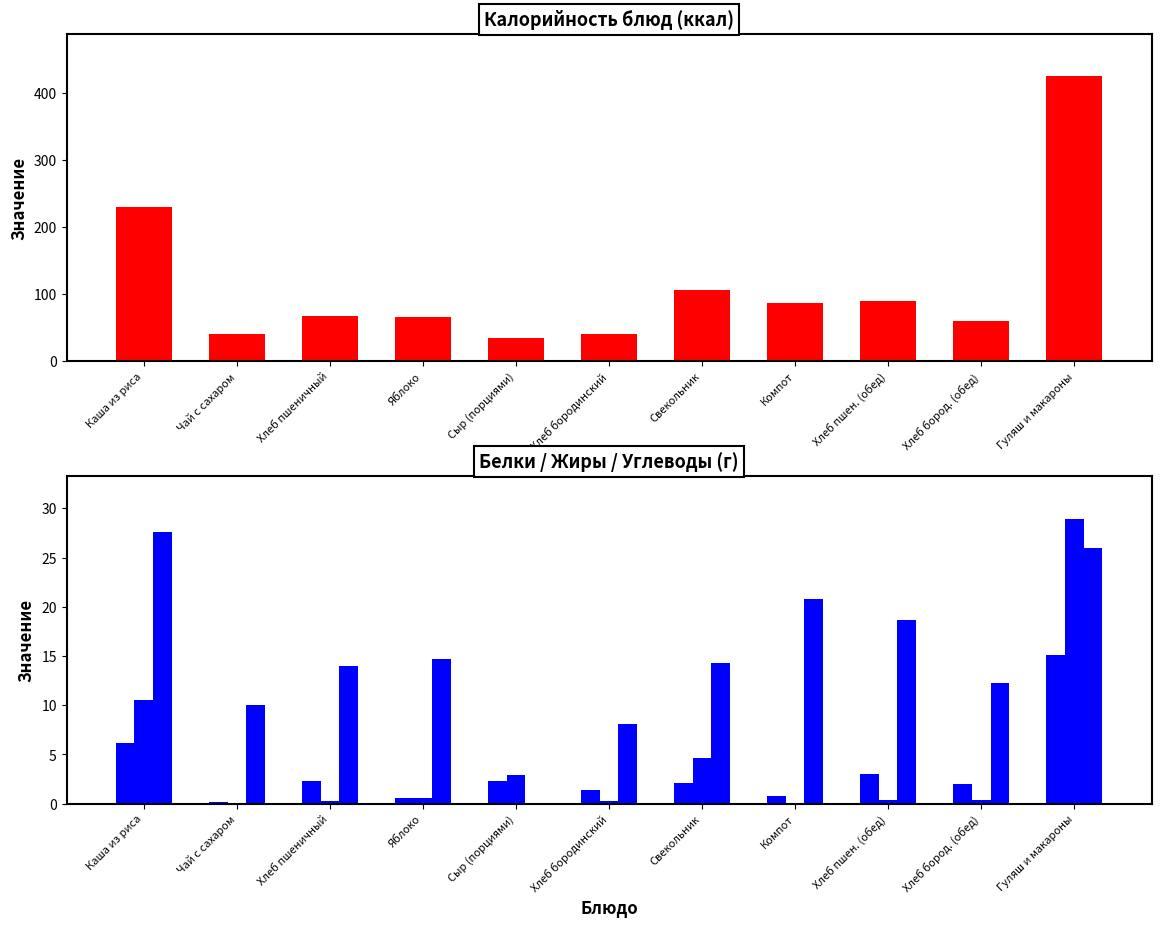

What is the difference between the maximum and minimum values in the Белки series?

15.0